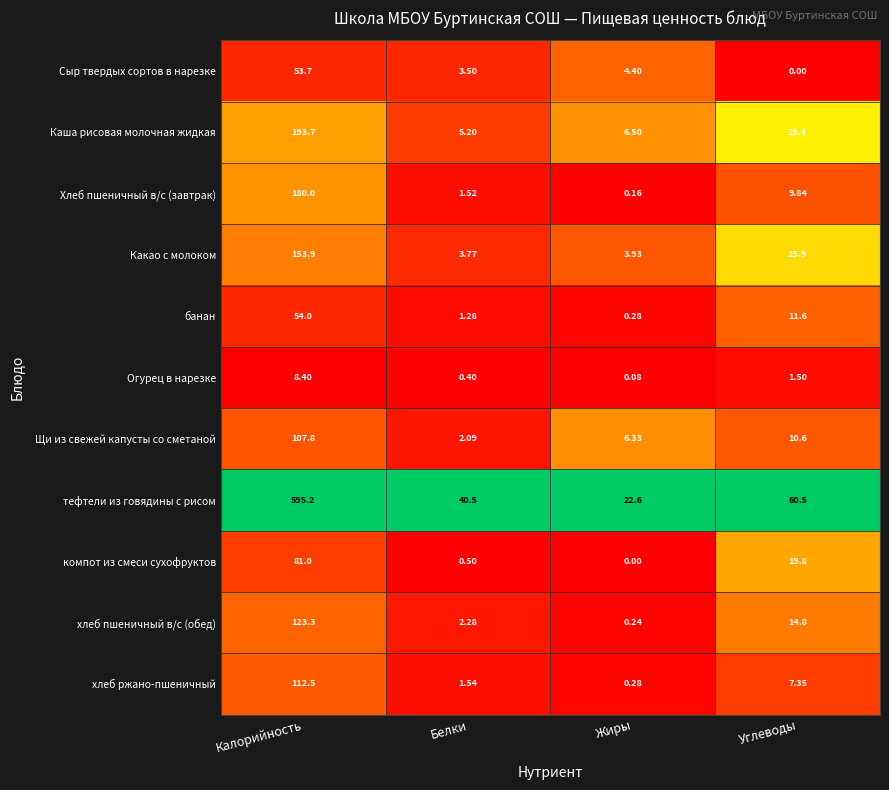

Rank the series at Белки from lowest to highest value.

Огурец в нарезке, компот из смеси сухофруктов, банан, Хлеб пшеничный в/с (завтрак), хлеб ржано-пшеничный, Щи из свежей капусты со сметаной, хлеб пшеничный в/с (обед), Сыр твердых сортов в нарезке, Какао с молоком, Каша рисовая молочная жидкая, тефтели из говядины с рисом